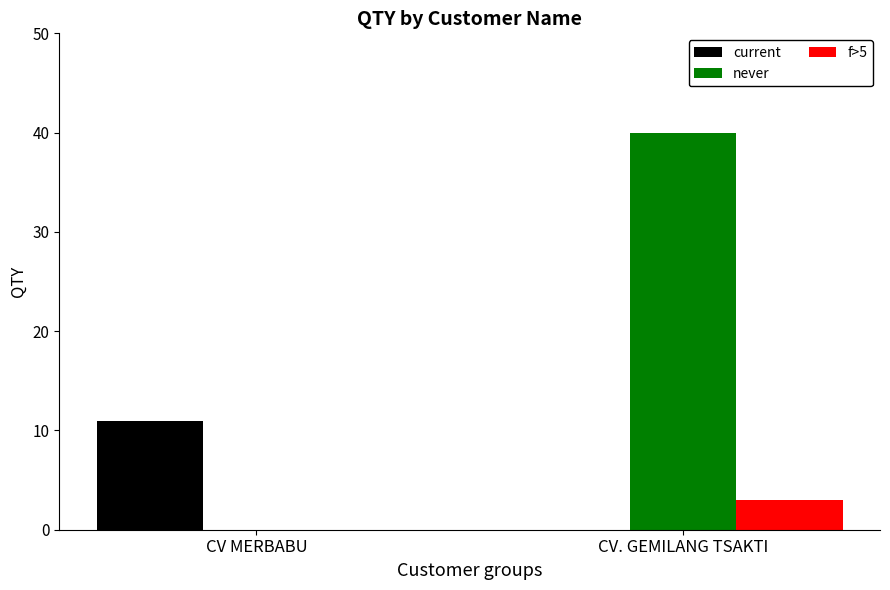

Which series has the largest total across all categories?

never